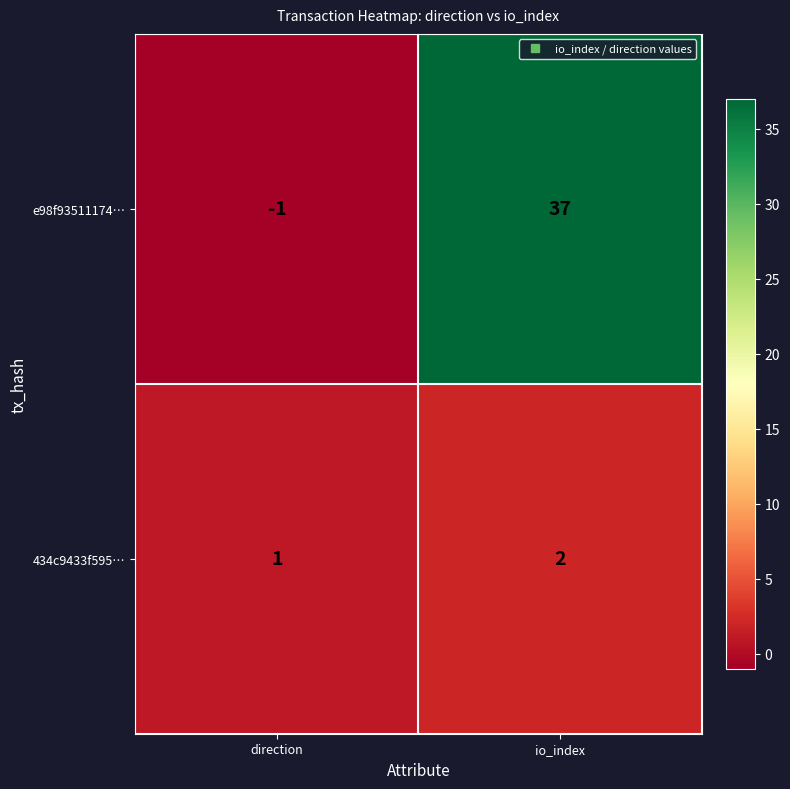

Which series changed the most between direction and io_index?

e98f93511174…